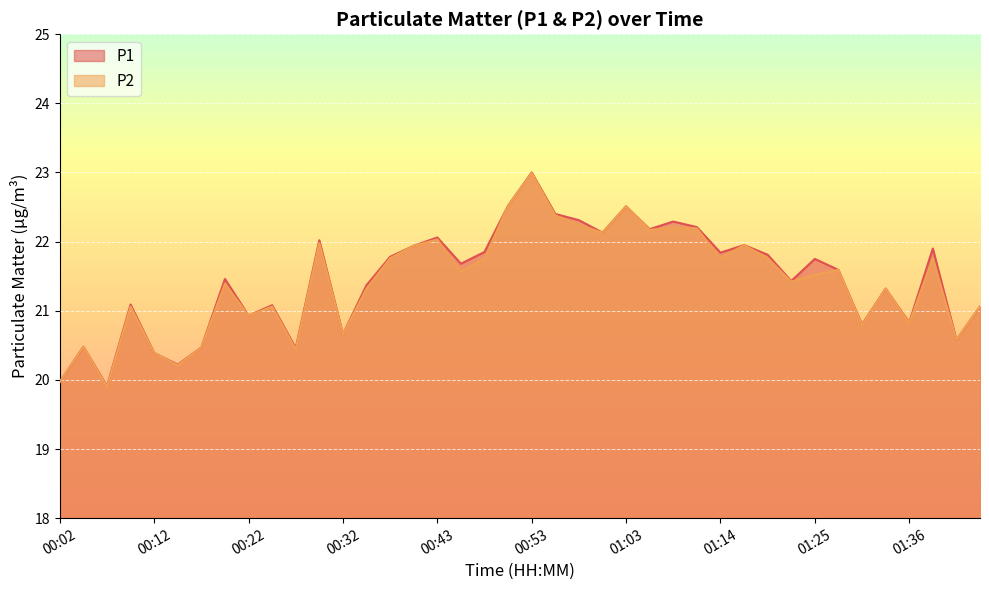

The P2 series shows 6.1 at 00:27. True or false?

False